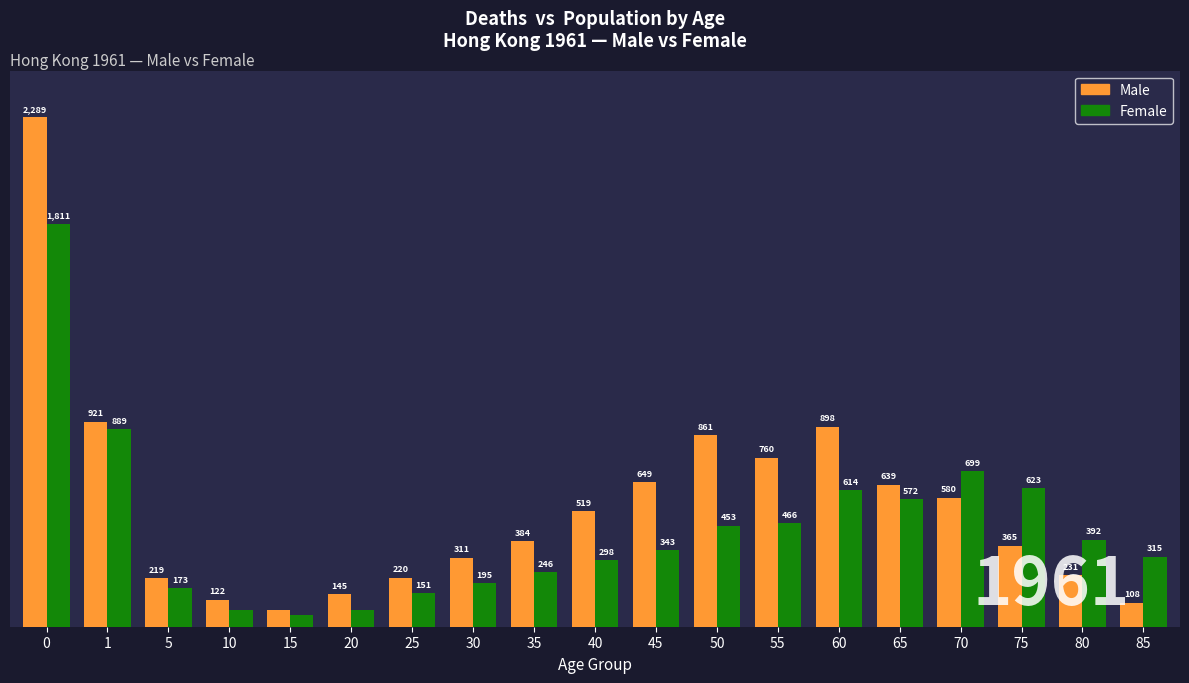

Between 15 and 65, which series saw the biggest shift?

Male